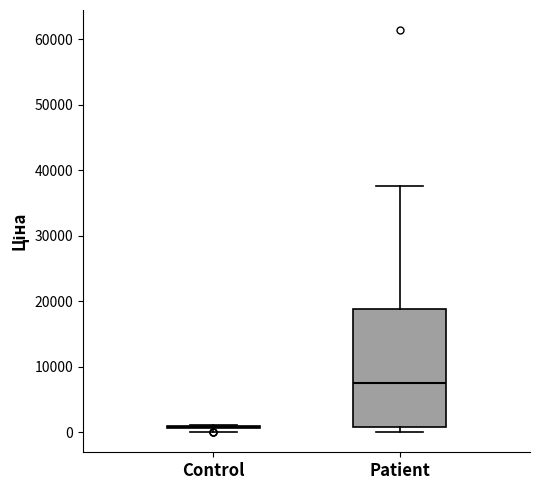

Which box is the tallest, from its lower edge to its upper edge?

Patient